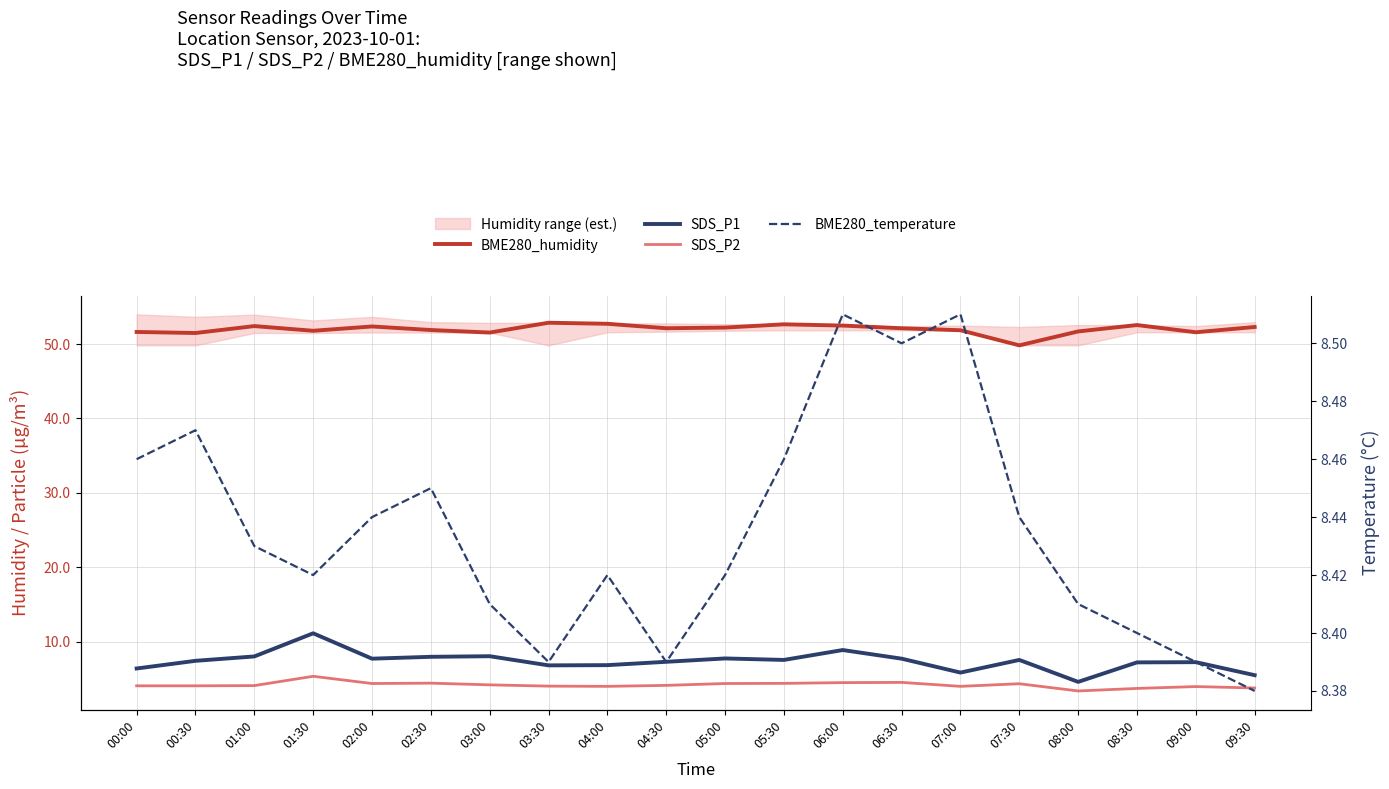

List the labels in order of SDS_P2 value, smallest first.

08:00, 08:30, 09:30, 09:00, 04:00, 07:00, 03:30, 00:00, 00:30, 01:00, 04:30, 03:00, 07:30, 02:00, 05:00, 05:30, 02:30, 06:00, 06:30, 01:30